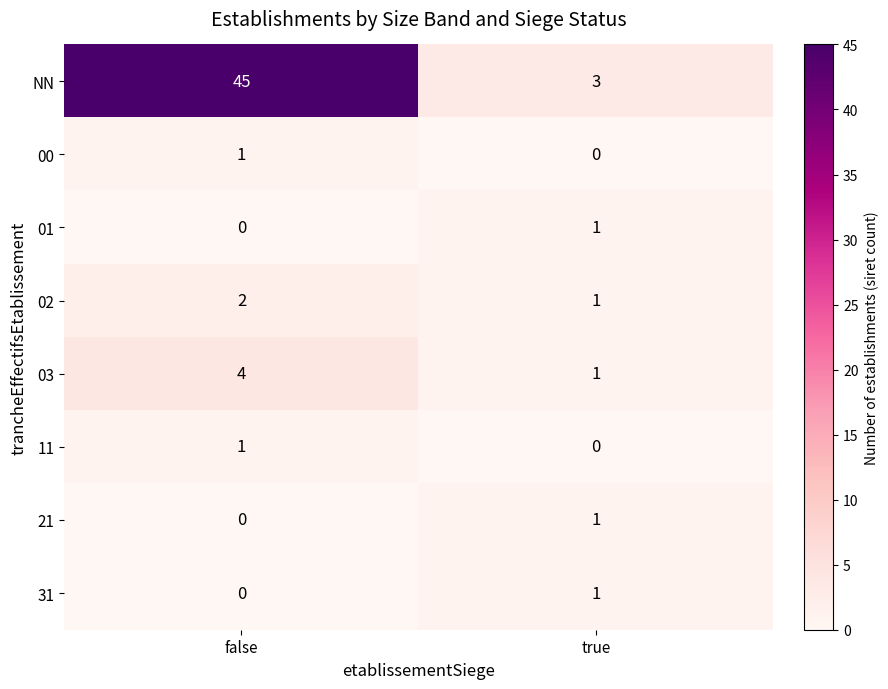

What is the sum of all 03 values?

5